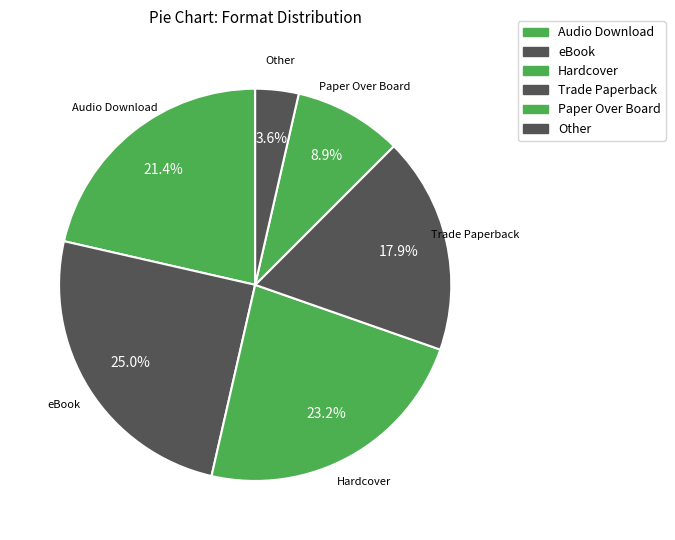

To the nearest percent, what is the average slice percentage?

17%